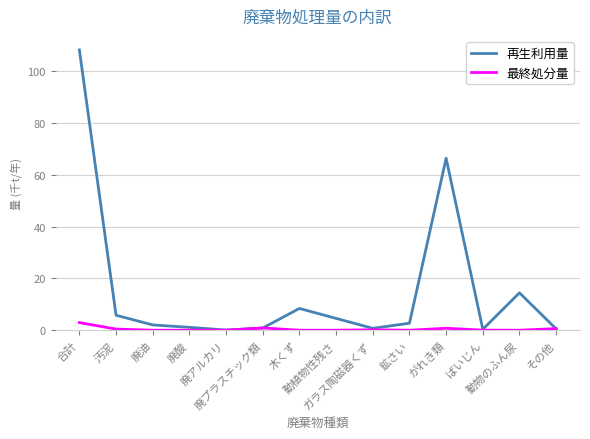

What is the difference between the maximum and minimum values in the 最終処分量 series?

2.9